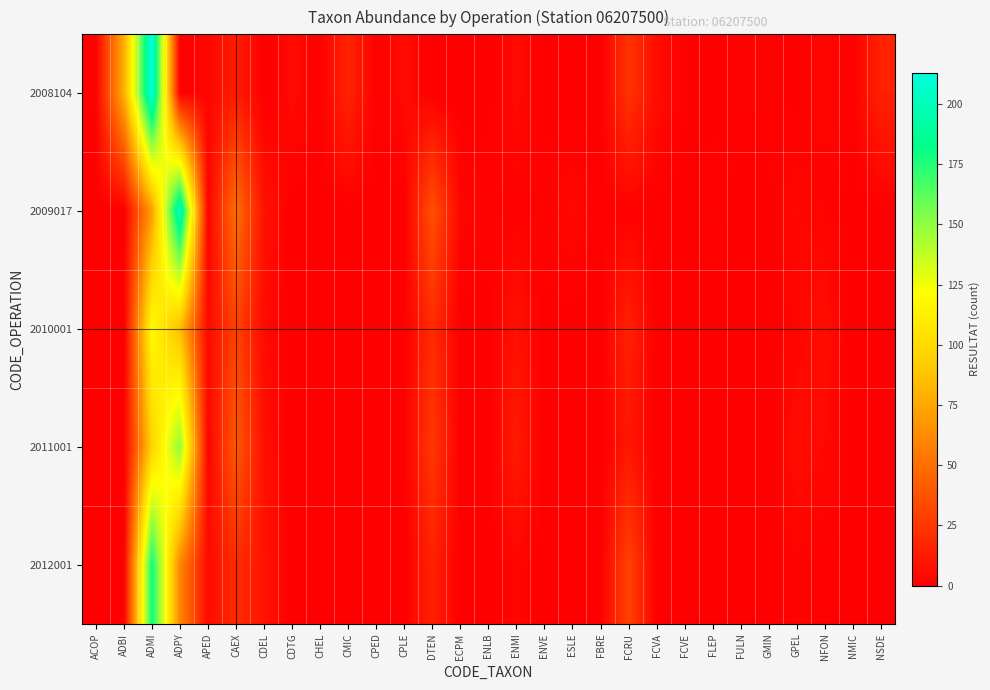

At how many categories does at least one series exceed 171?

2